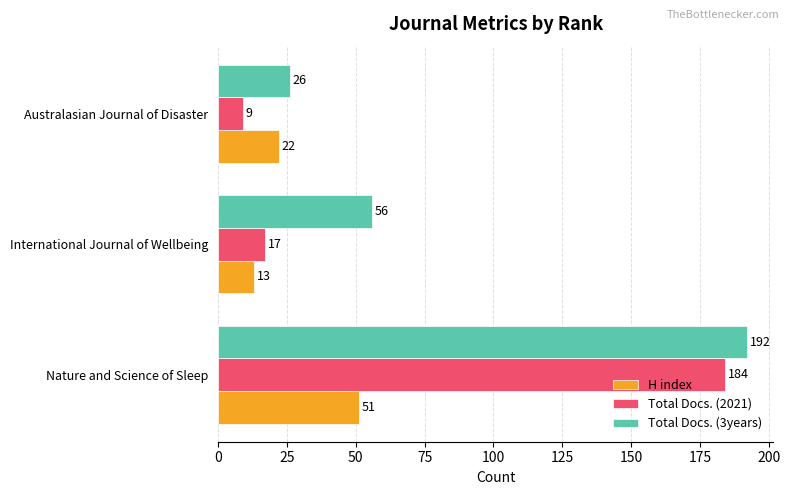

What is the difference between the maximum and second lowest values in the Total Docs. (3years) series?

136